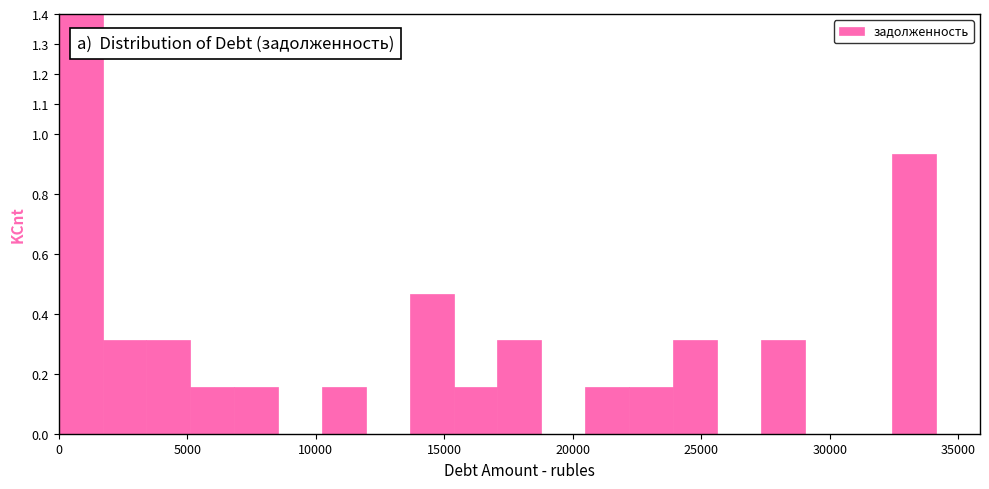

Around what value on the x-axis is the tallest bar? Give the approximate position of its centre, as read against the axis.

1000